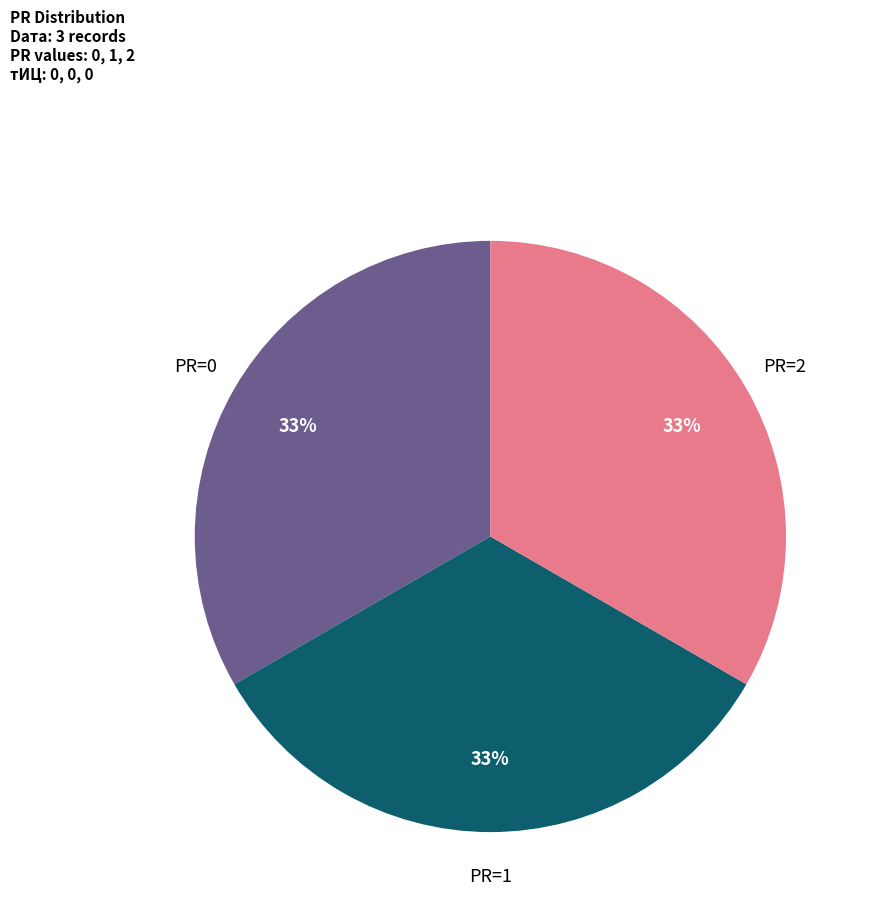

How many slices are in this pie chart?

3